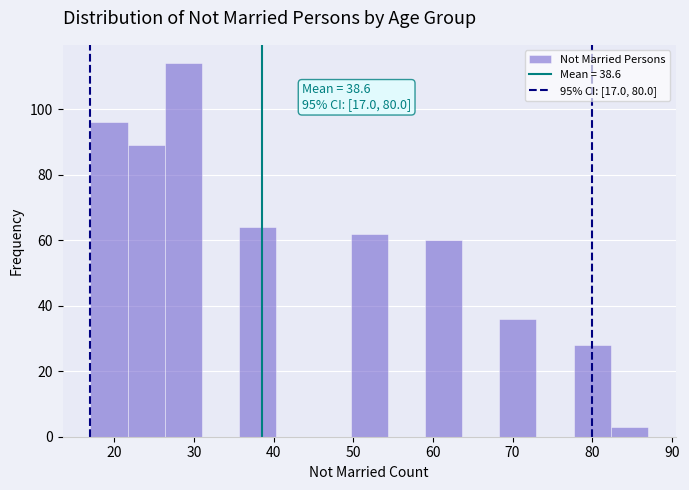

Over which range of the x-axis is the bar tallest?

26 to 31